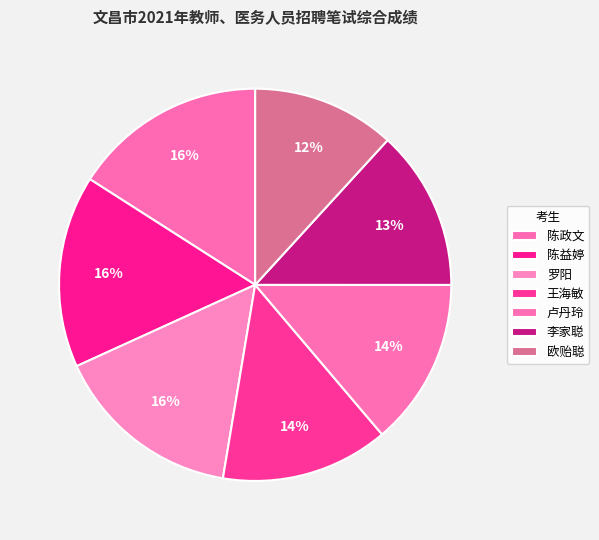

Count the number of slices in the pie.

7